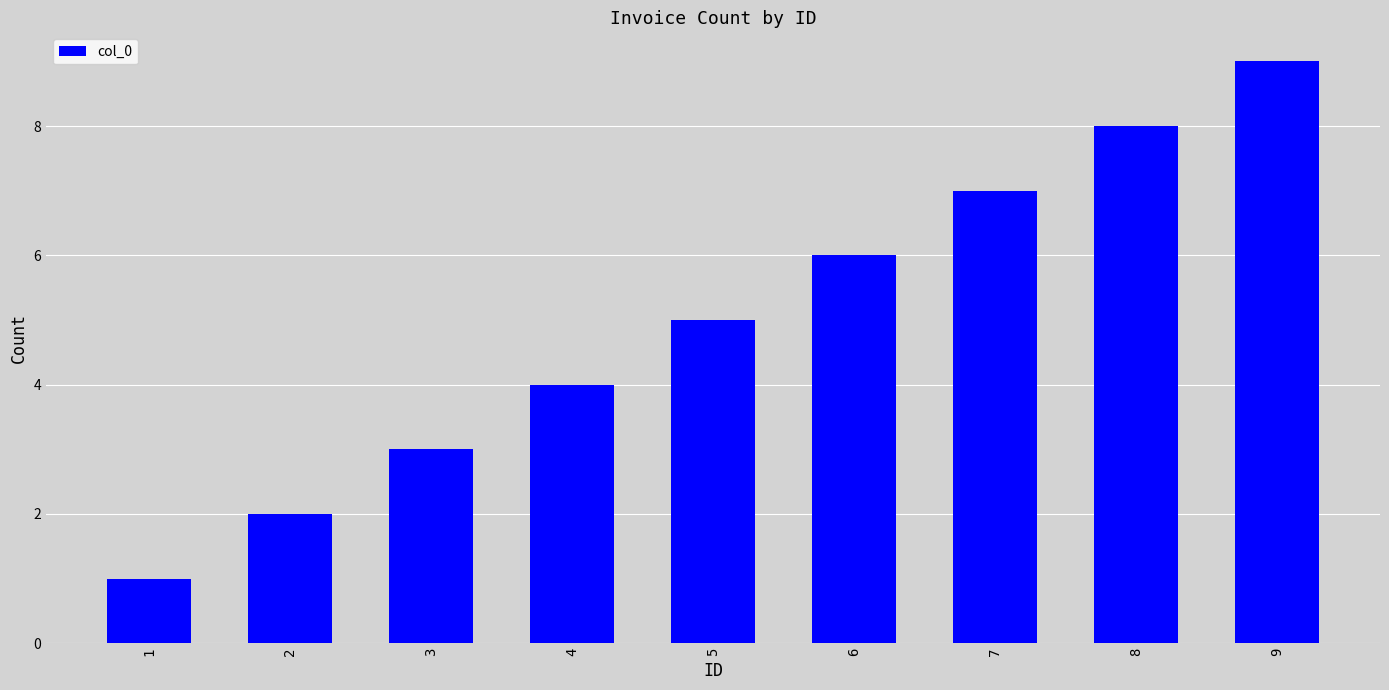

How many data points are less than 5?

4